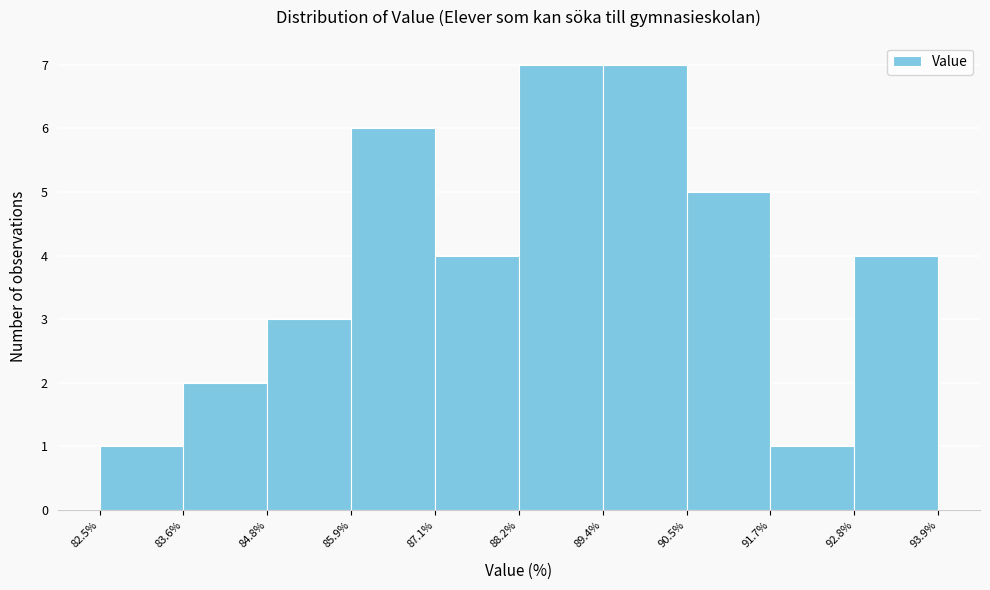

Reading left to right, transcribe this chart: for each bar, give the range it covers on the x-axis and its height. The values are not printed on the chart, so give them approximately, as read against the axis.

82.5% to 83.6%: 1
83.6% to 84.8%: 2
84.8% to 85.9%: 3
85.9% to 87.1%: 6
87.1% to 88.2%: 4
88.2% to 89.4%: 7
89.4% to 90.5%: 7
90.5% to 91.7%: 5
91.7% to 92.8%: 1
92.8% to 93.9%: 4